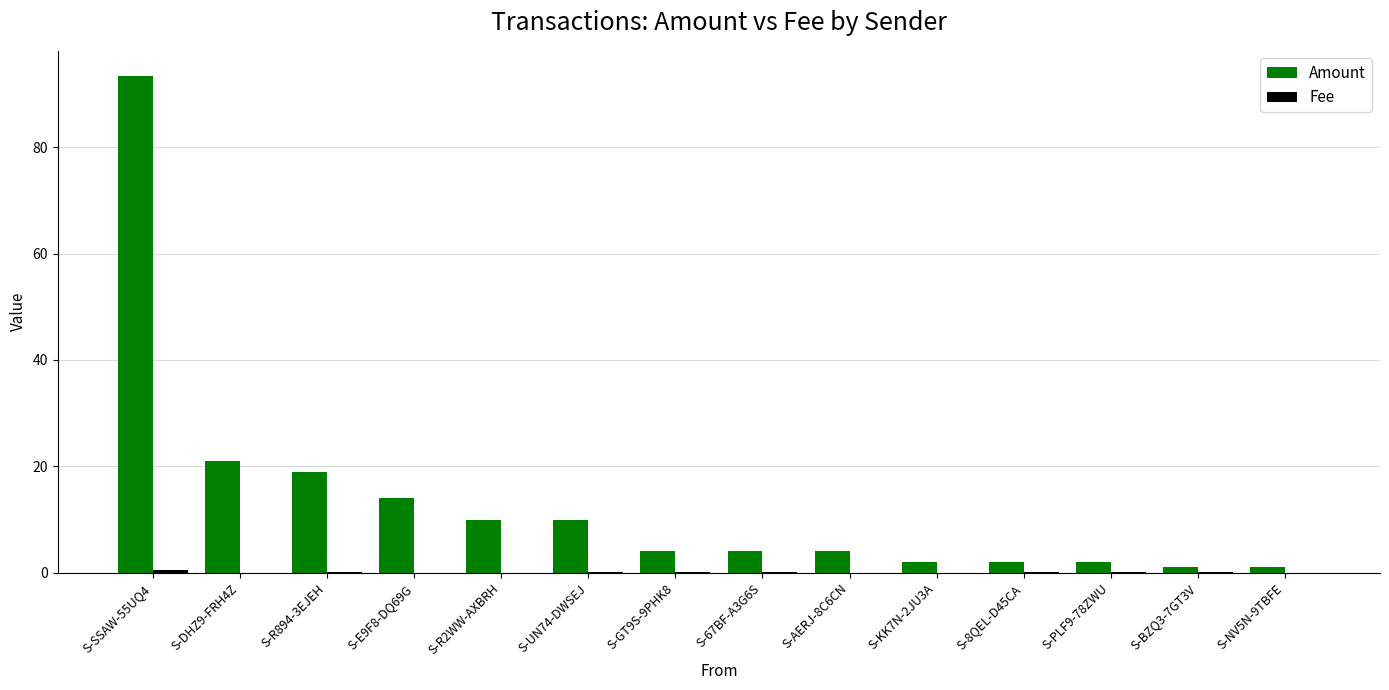

The Amount series shows 93.4 at S-SSAW-55UQ4. True or false?

True